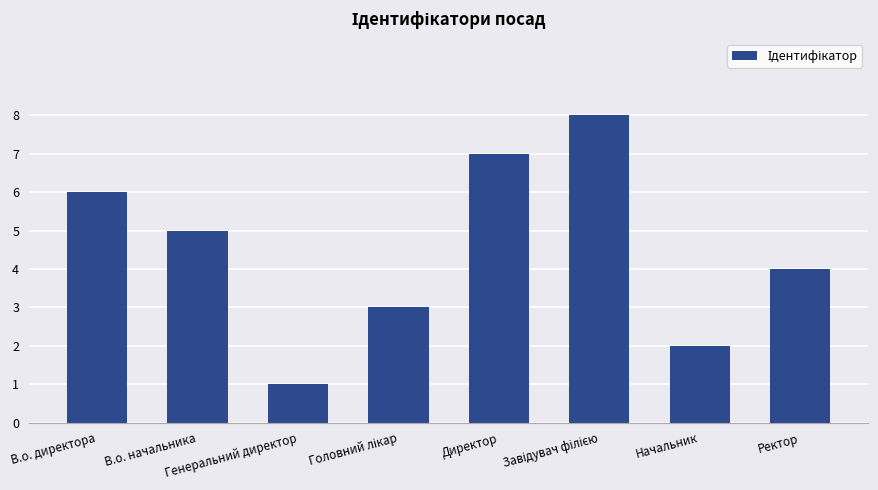

How many values are below 5?

4